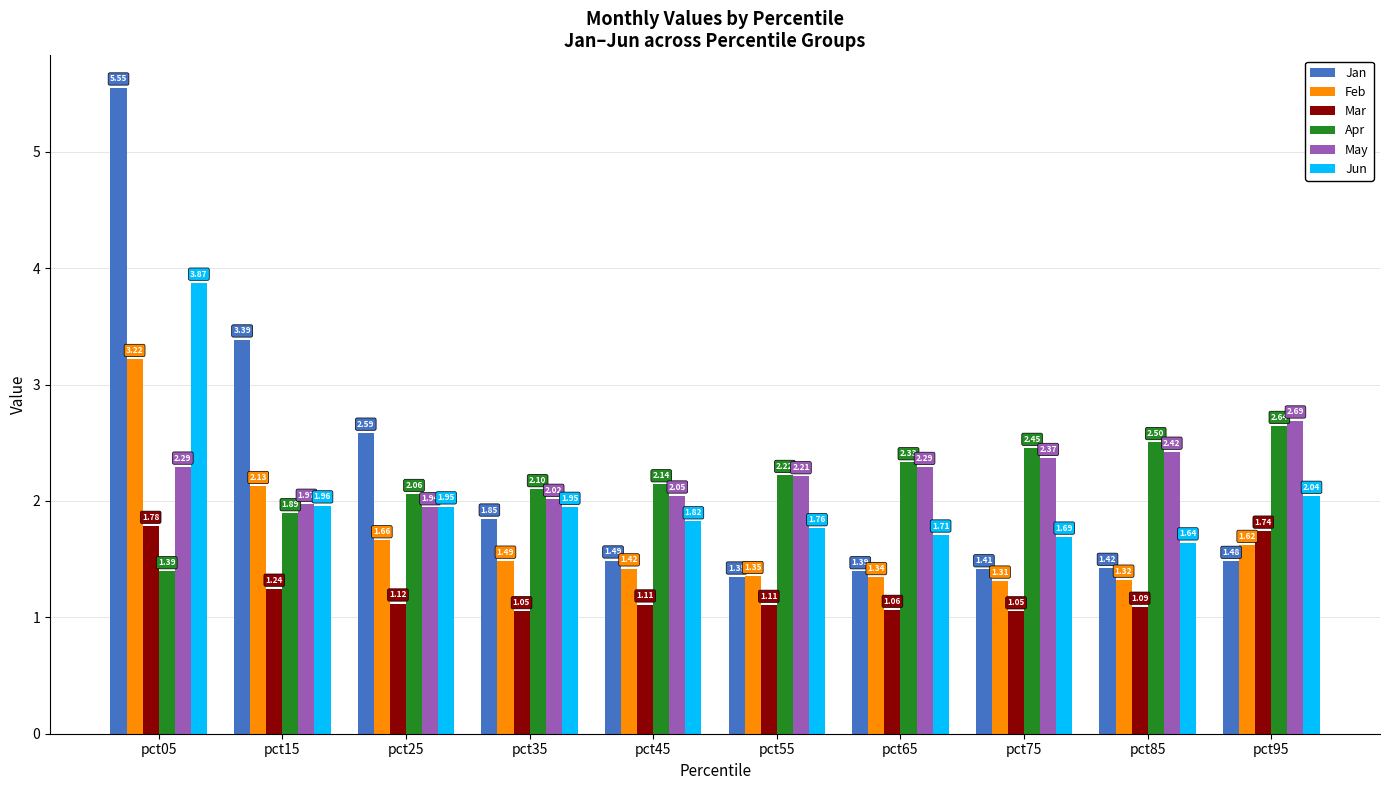

What is the difference between the highest and lowest values at pct05?

4.2